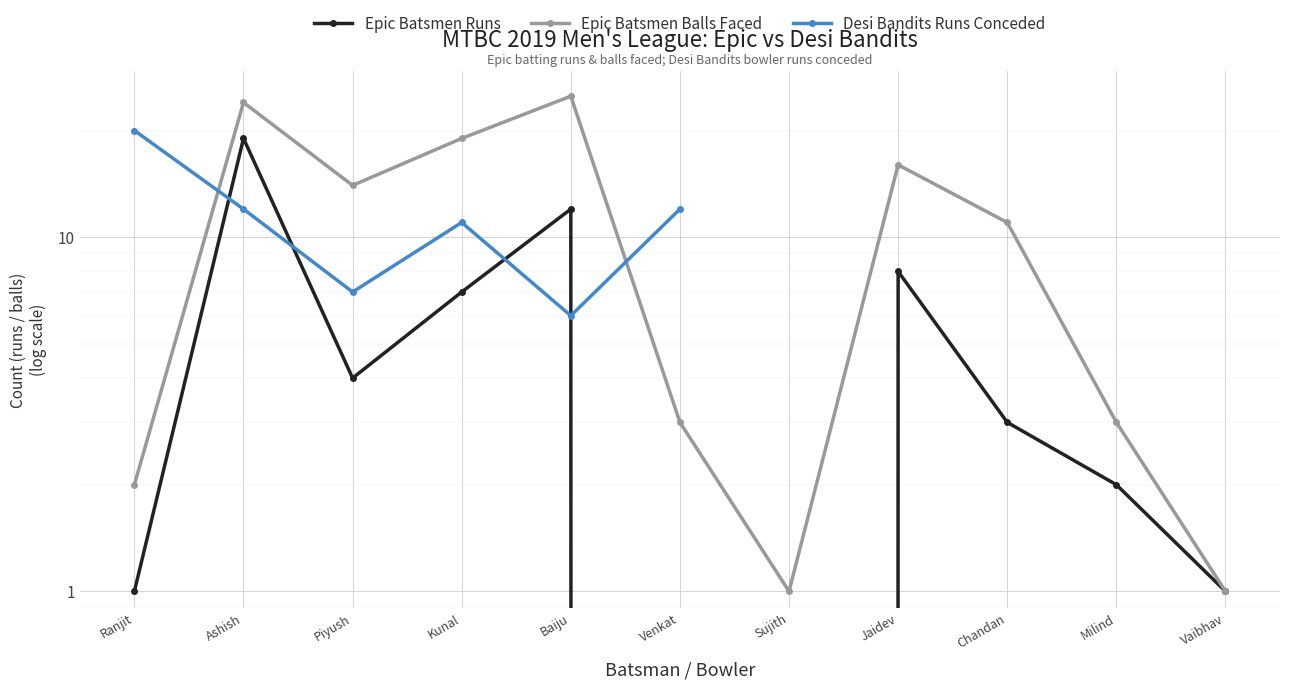

At which category is the sum across all series the highest?

Ashish